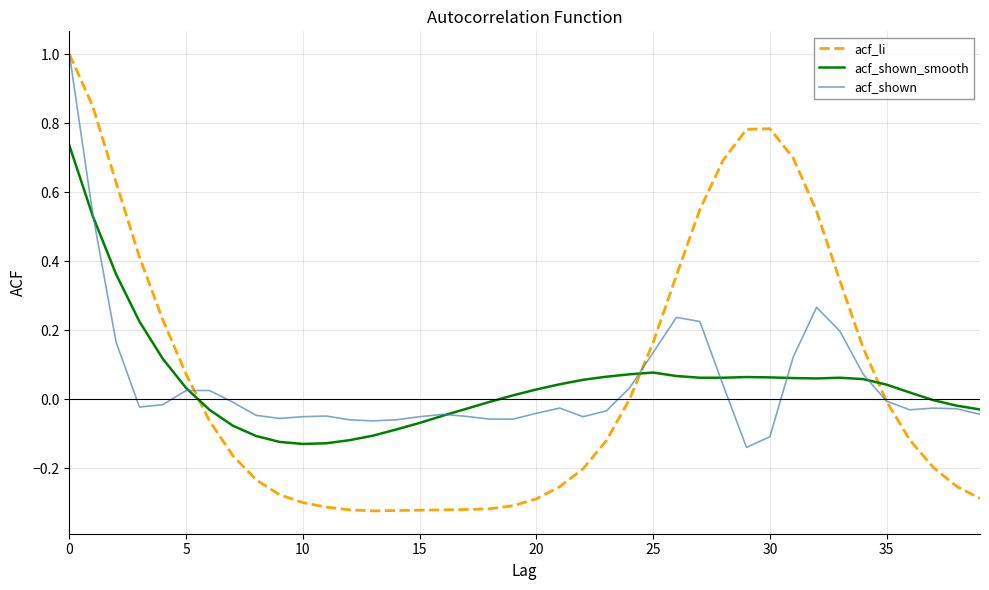

Which series has the widest spread of values?

acf_li